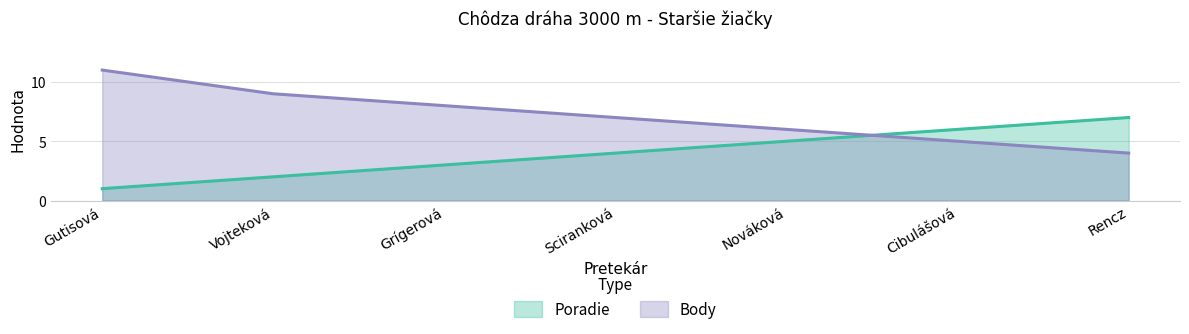

What is the difference between the maximum and minimum values in the Body series?

7